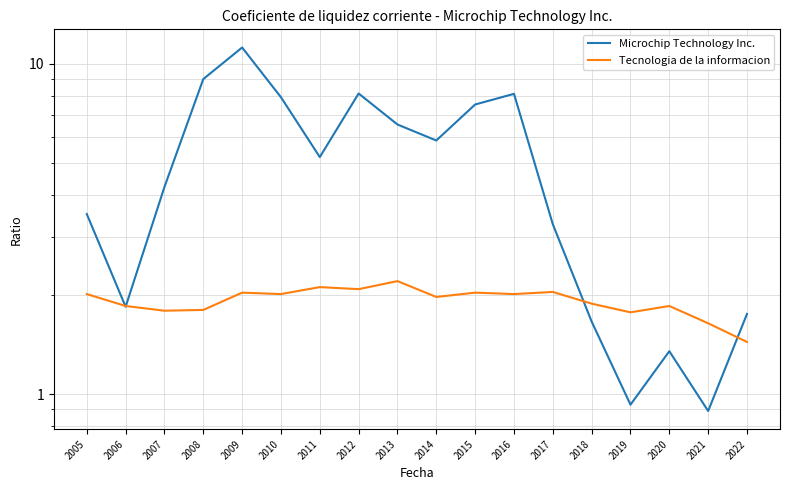

What is the minimum value for Tecnologia de la informacion?

1.4